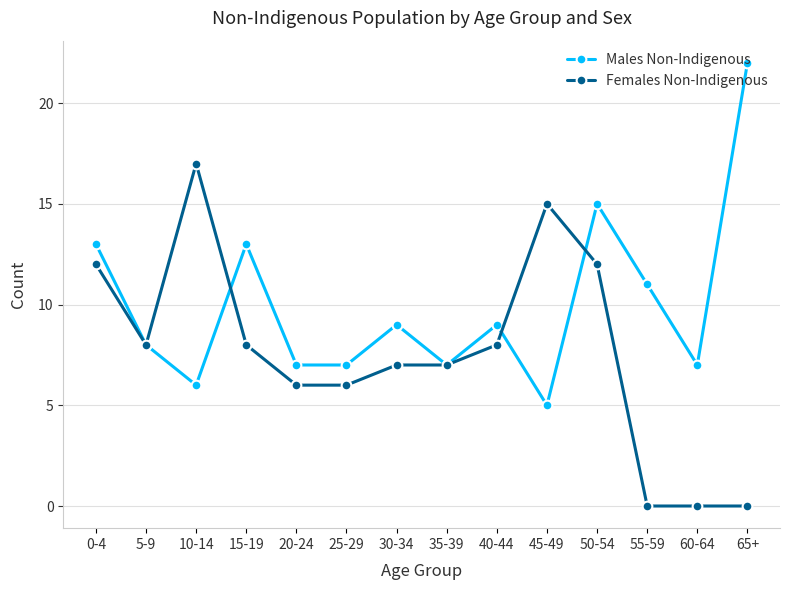

At which category does the chart reach its peak across all series?

65+